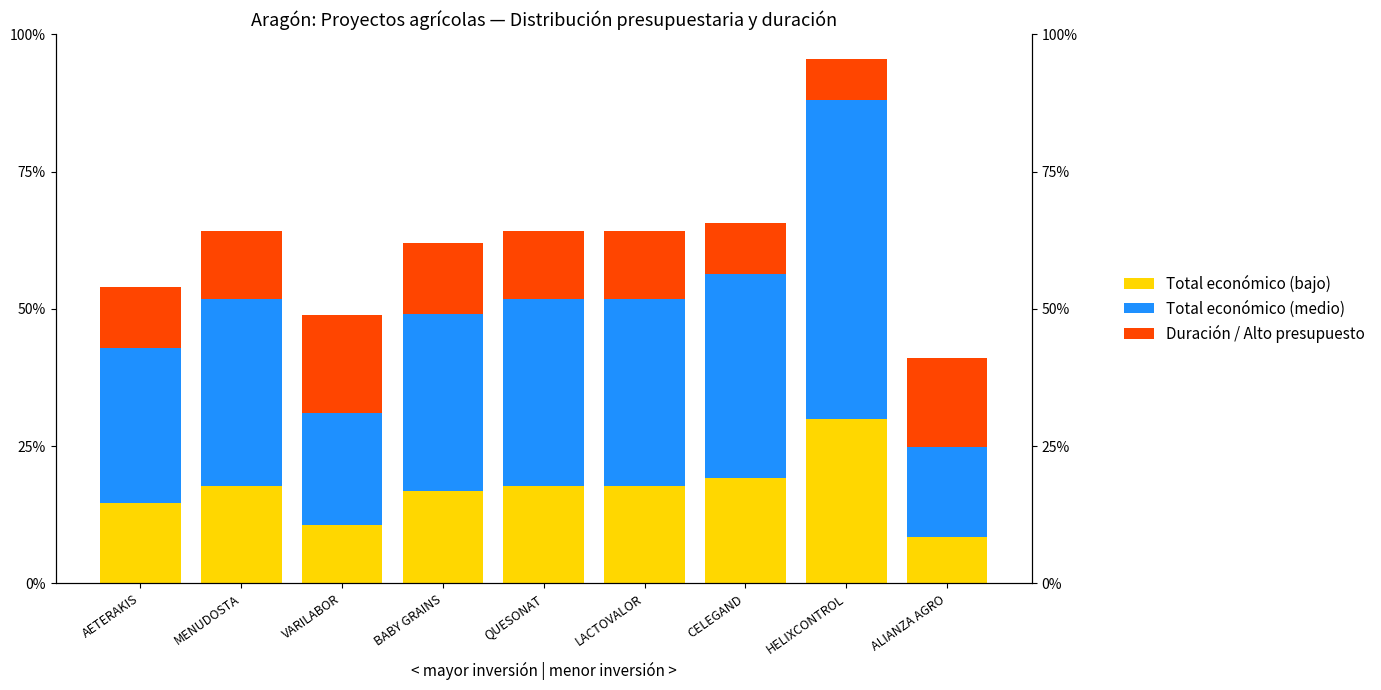

Which has a higher value, HELIXCONTROL or BABY GRAINS?

HELIXCONTROL